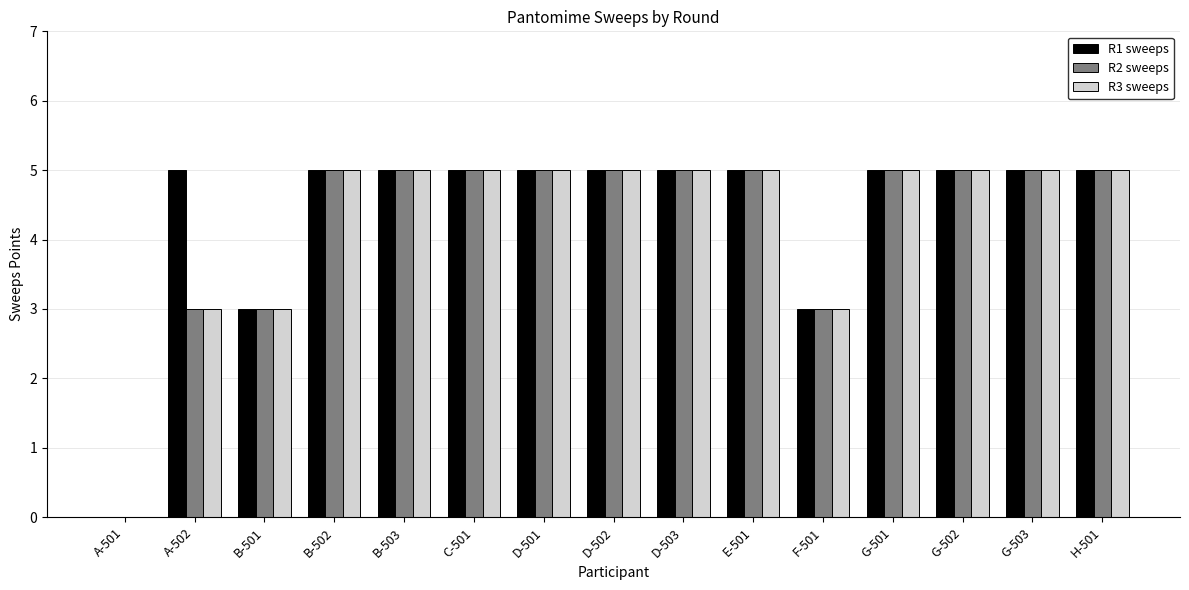

The value of R3 sweeps at H-501 is 7. True or false?

False